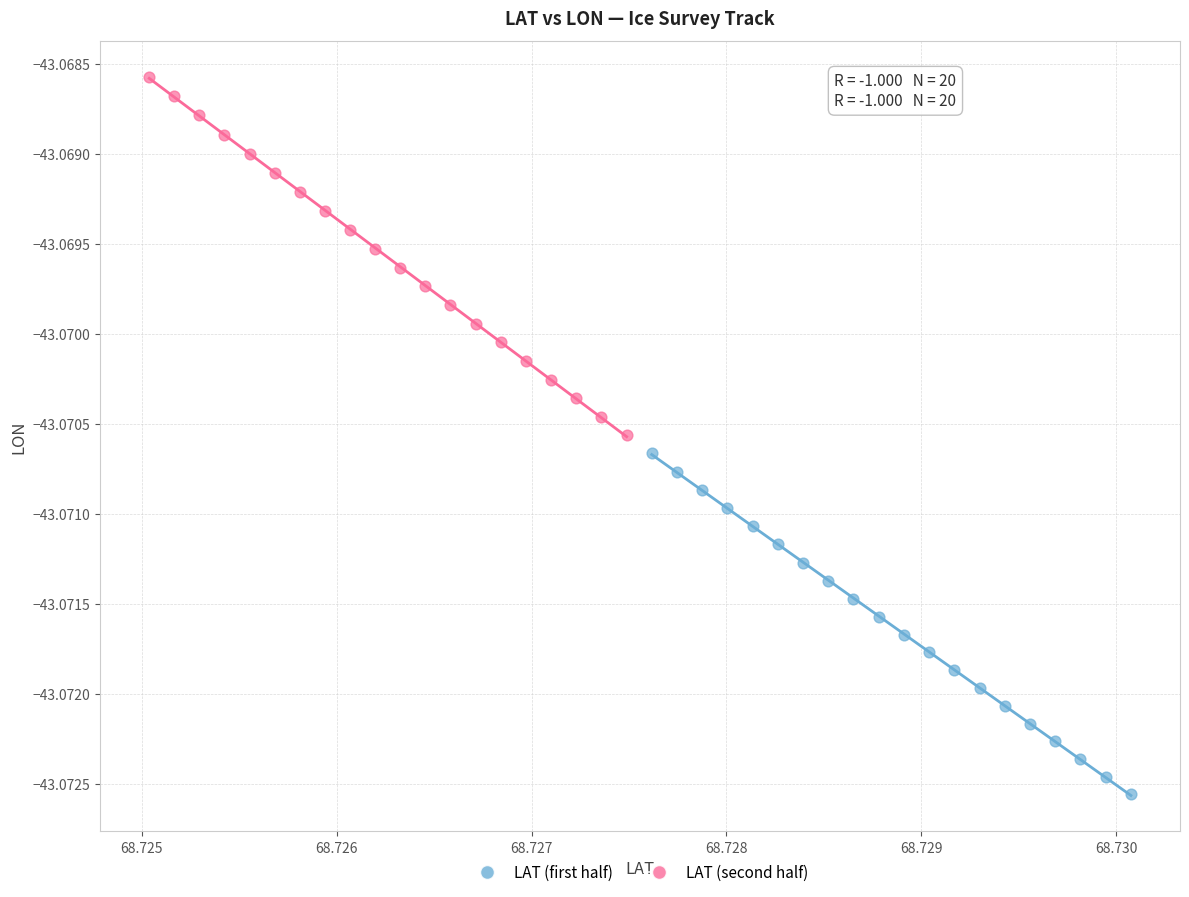

Which series reaches the minimum Y coordinate?

LAT (first half)